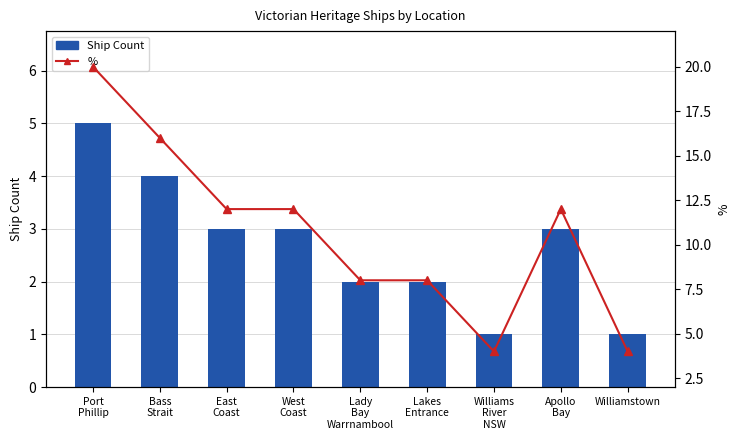

True or false: % has a value of 29 at Bass
Strait.

False